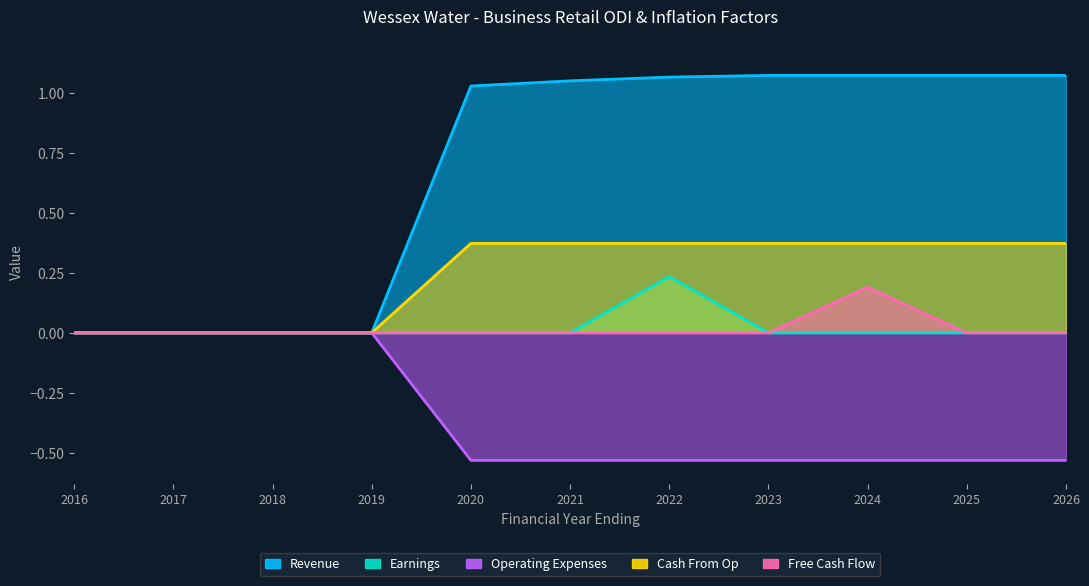

How many series are shown in this chart?

5